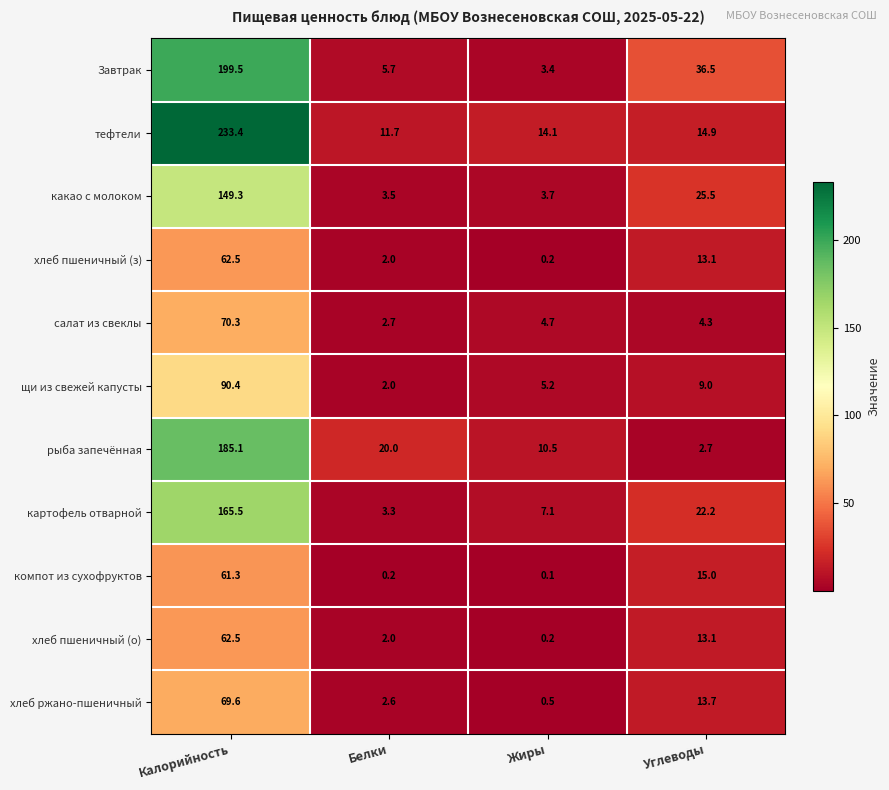

At which category does the chart reach its minimum across all series?

Жиры